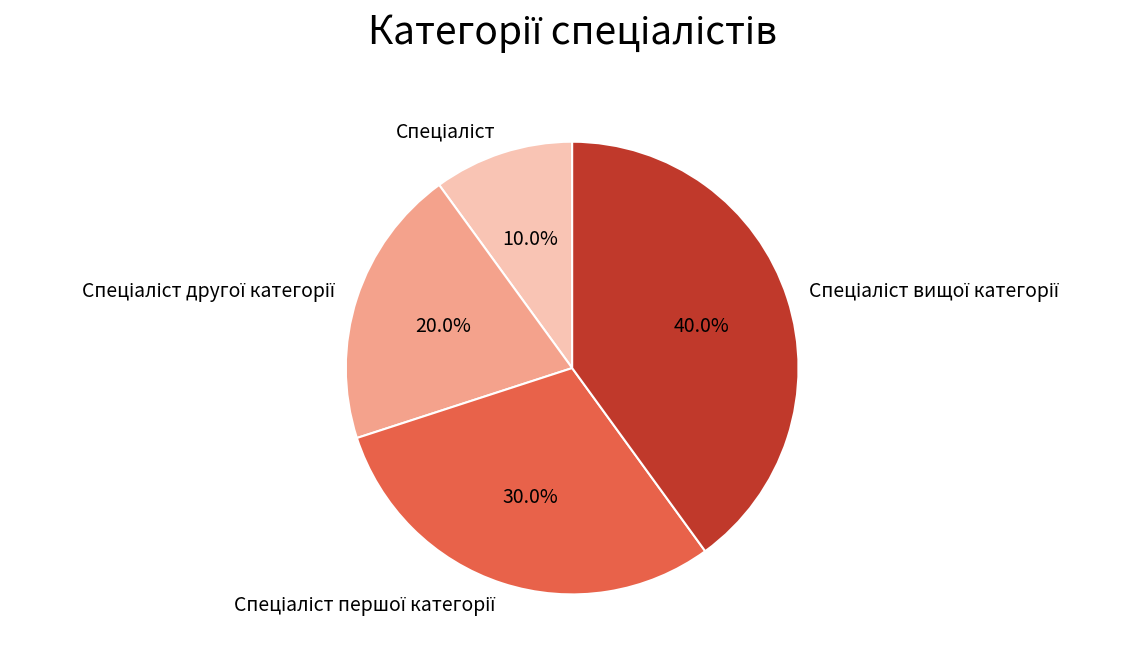

Is there a majority slice in this chart?

No